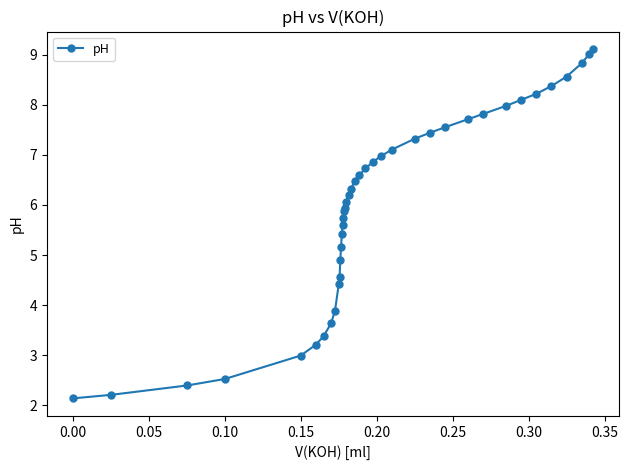

What is the difference between the maximum and second lowest values?

6.9